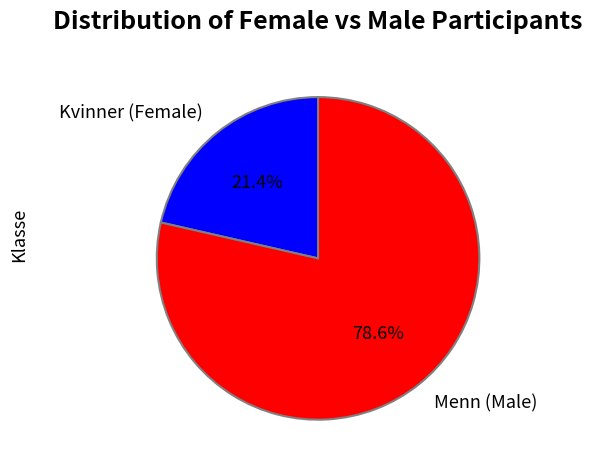

Is Kvinner (Female) the majority of the pie?

No